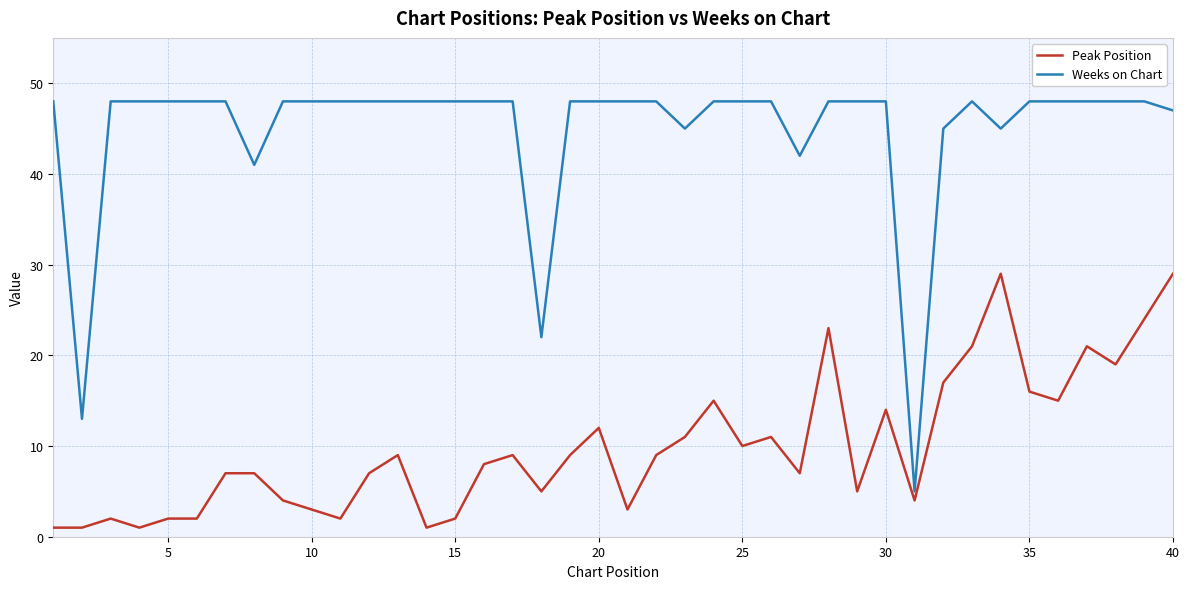

How many categories are shown in the chart?

40